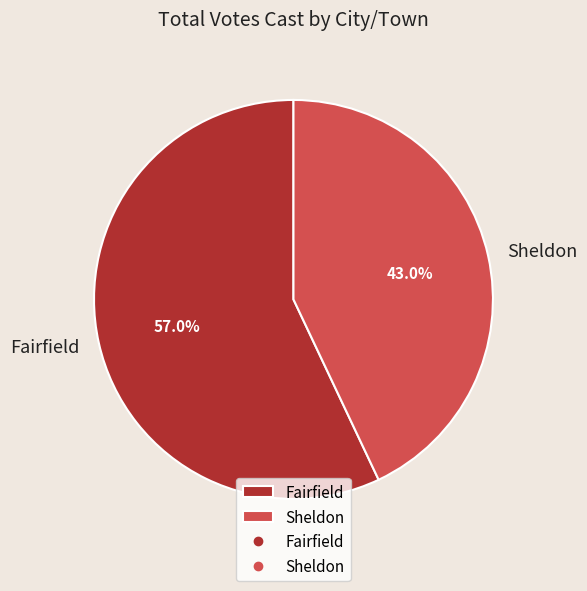

Is Sheldon the majority of the pie?

No